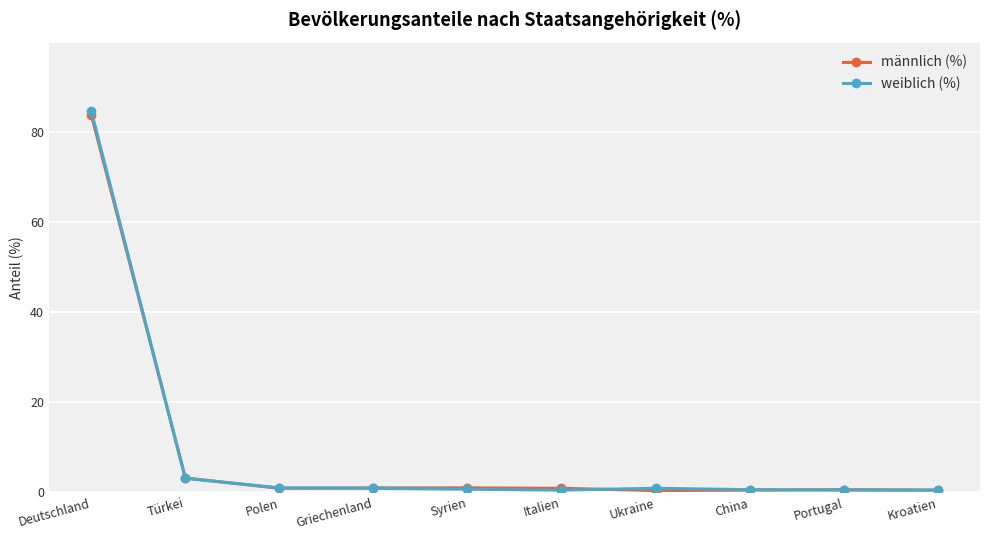

Where do weiblich (%) and männlich (%) first cross each other?

Deutschland and Türkei